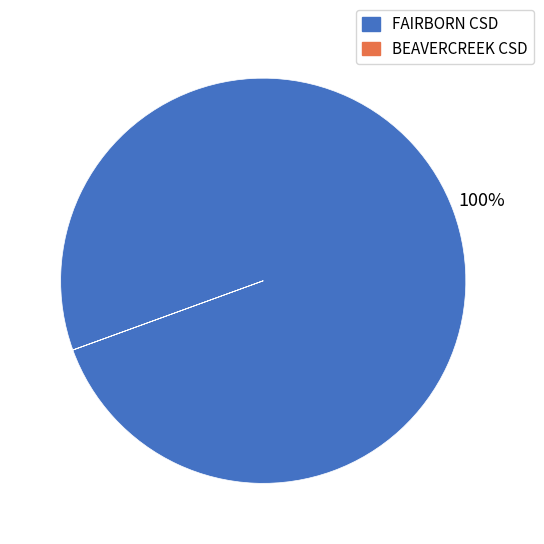

To the nearest percent, what is the average slice percentage?

50%